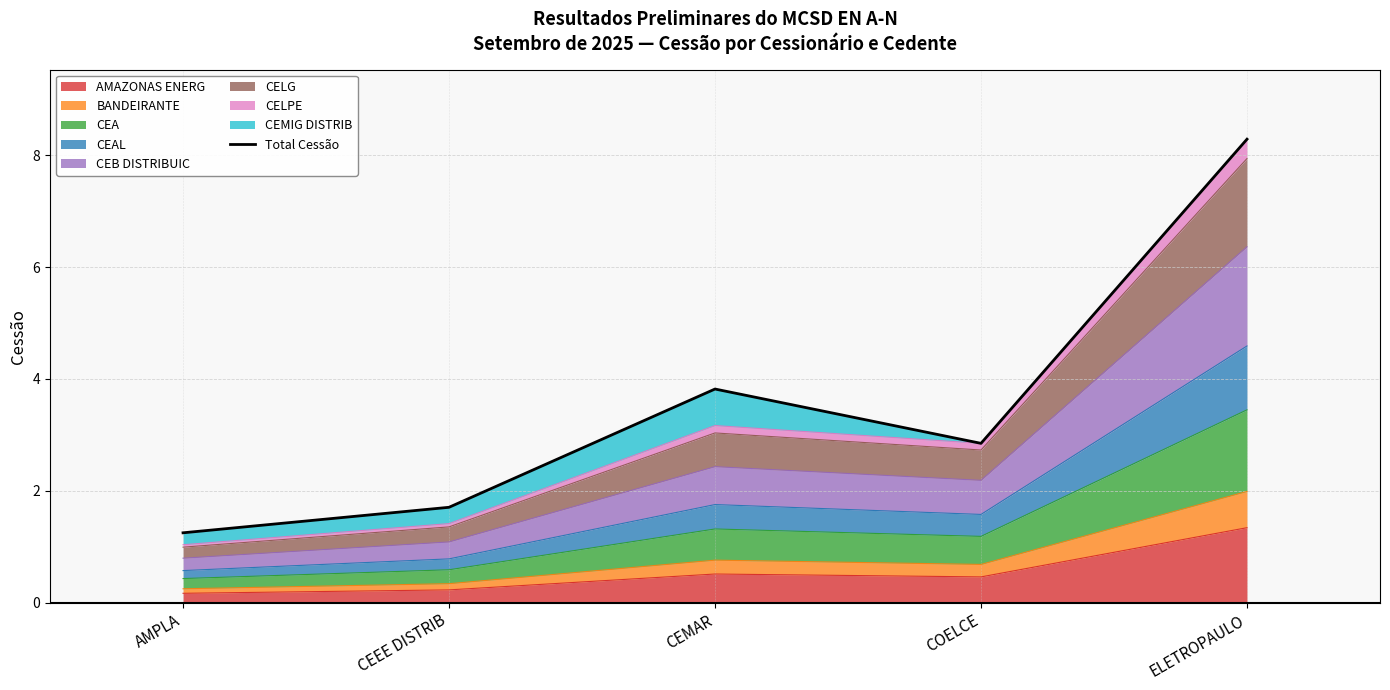

Is it true that the value at CEEE DISTRIB is 1.7?

True